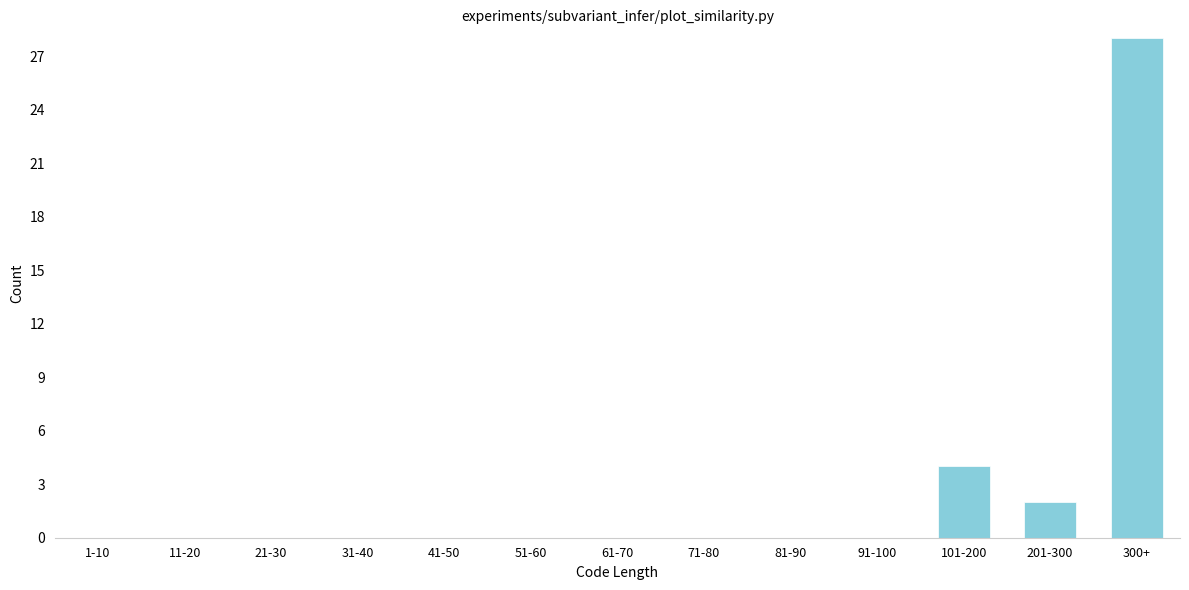

Reading left to right, list all the values displayed in this chart.

1-10=0	11-20=0	21-30=0	31-40=0	41-50=0	51-60=0	61-70=0	71-80=0	81-90=0	91-100=0	101-200=4	201-300=2	300+=28